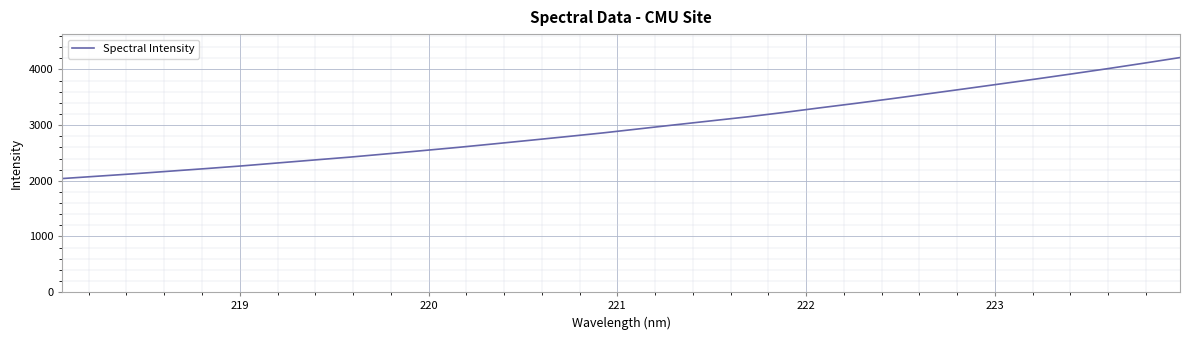

What is the greatest value displayed?

4213.3